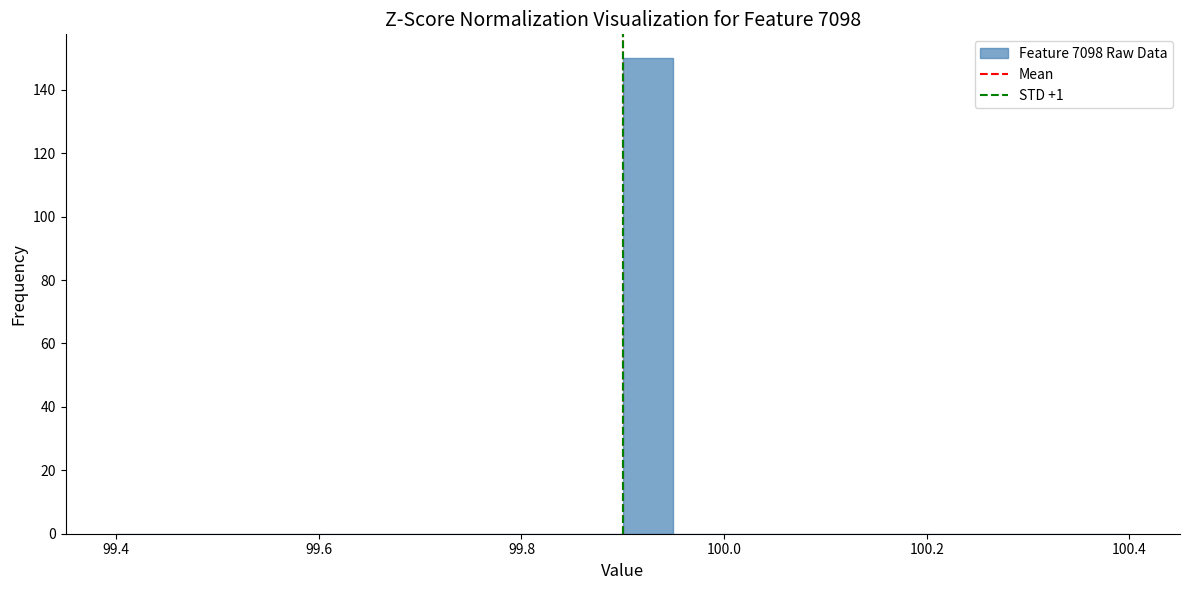

Read against the x-axis, roughly where is the centre of the tallest bar?

99.92